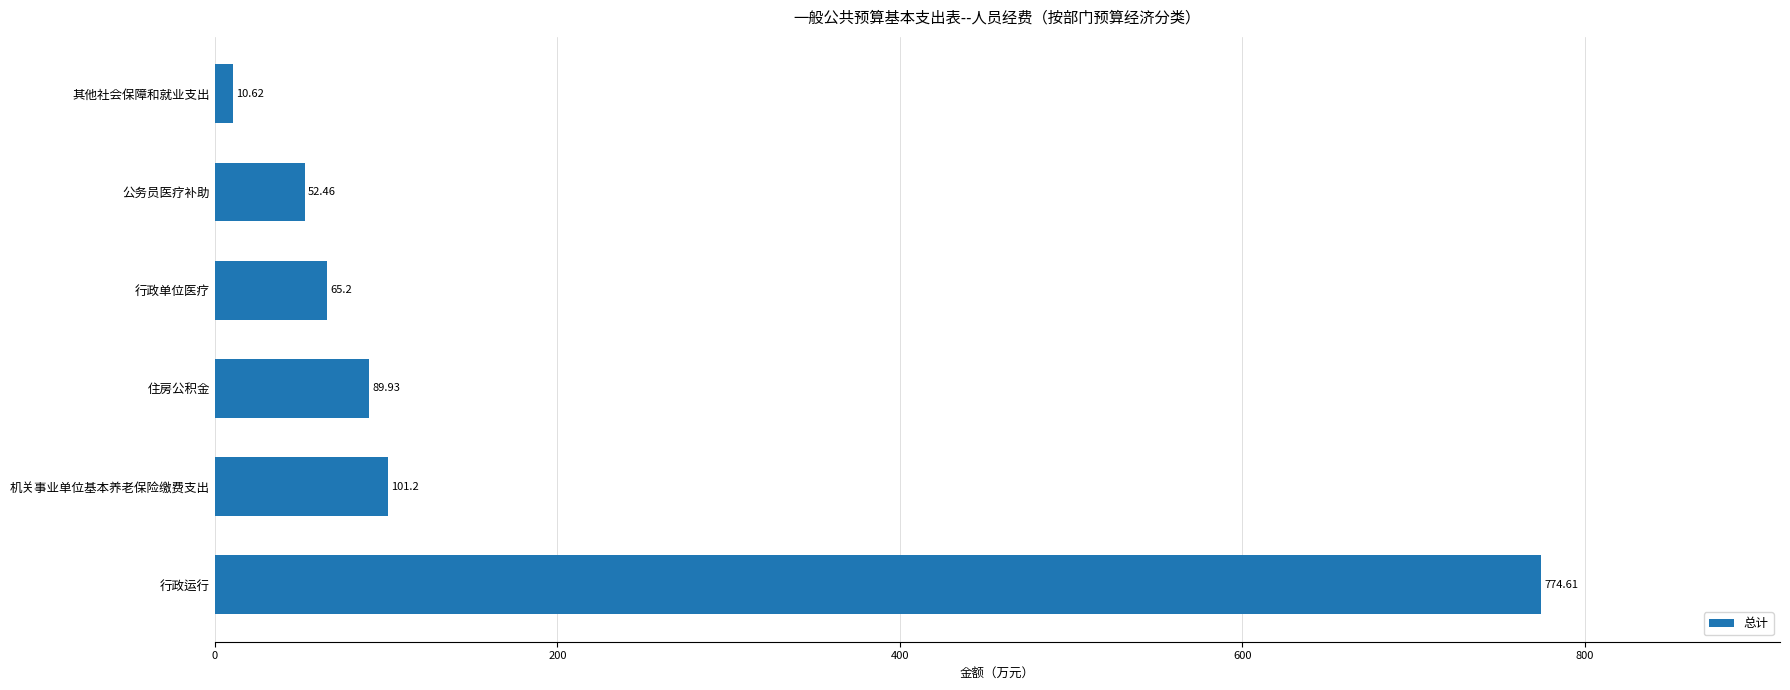

What is the difference between the maximum and minimum values?

764.0